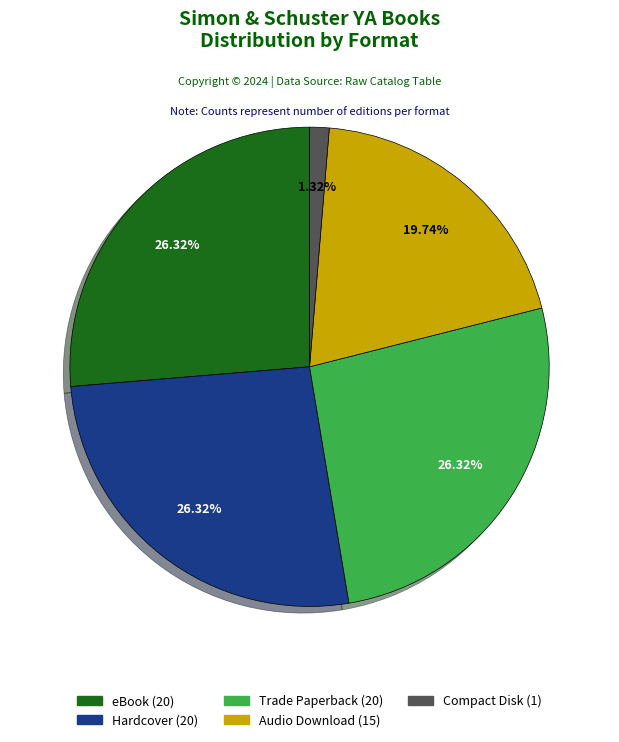

What is the ratio of the value at eBook to the value at Hardcover?

1.0